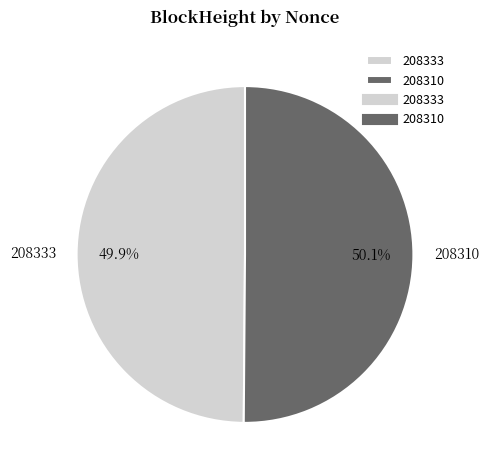

What is the ratio of the value at 208333 to the value at 208310?

1.0